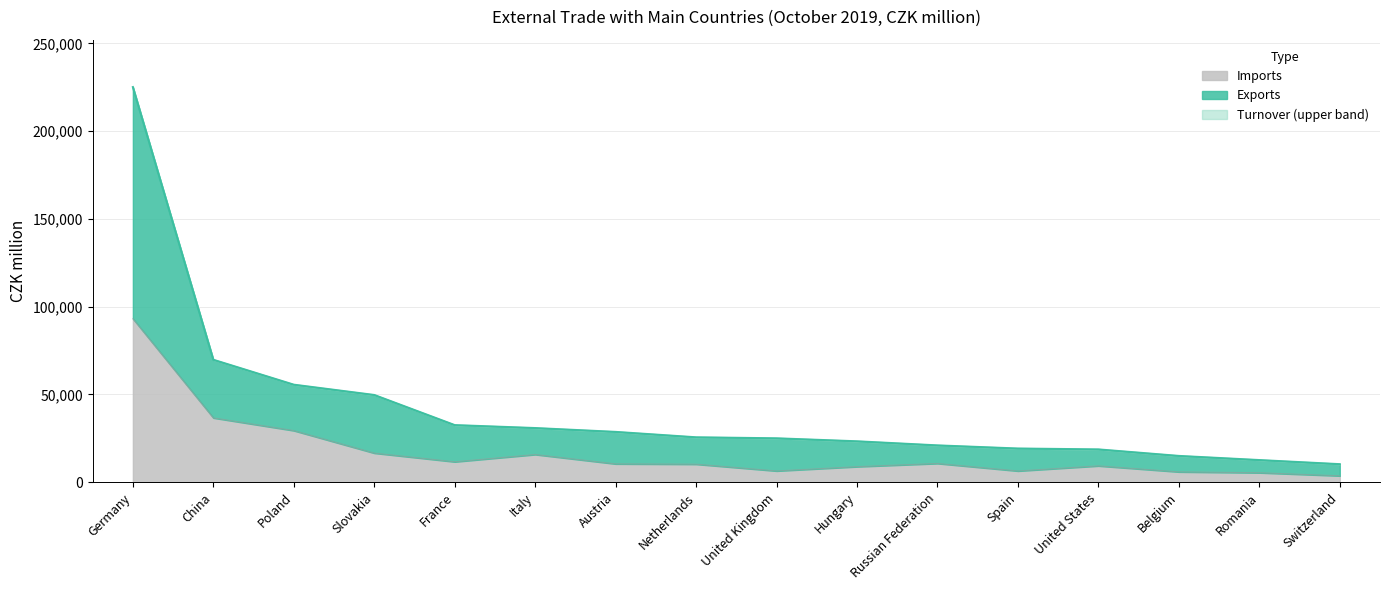

Which series has the largest range (max minus min)?

Turnover